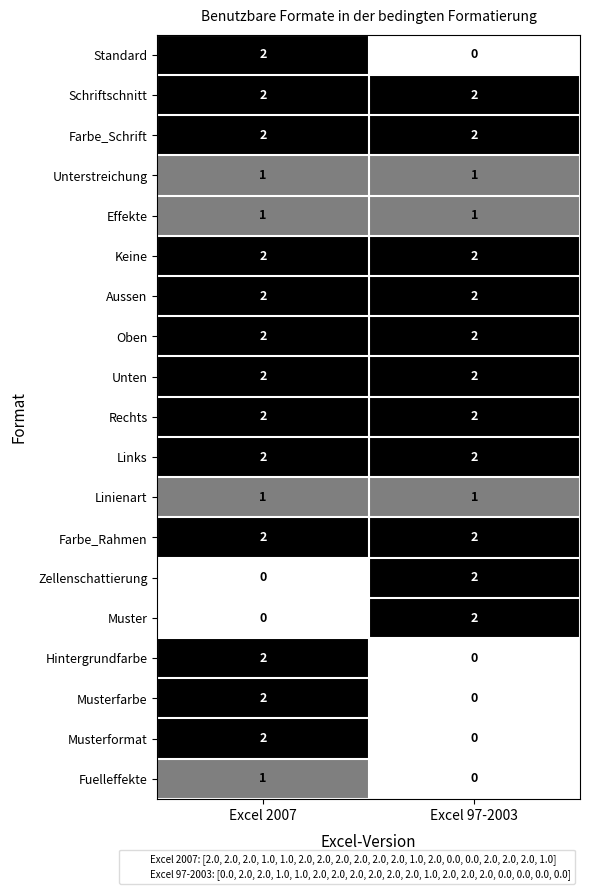

Is the value of Unterstreichung at Excel 2007 greater than the value of Oben at Excel 2007?

No